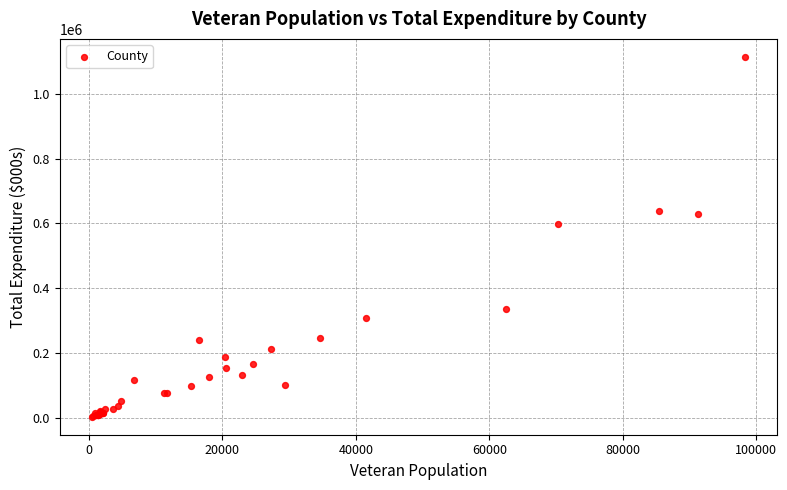

What Y value in the scatter plot is closest to 558730?

597525.6